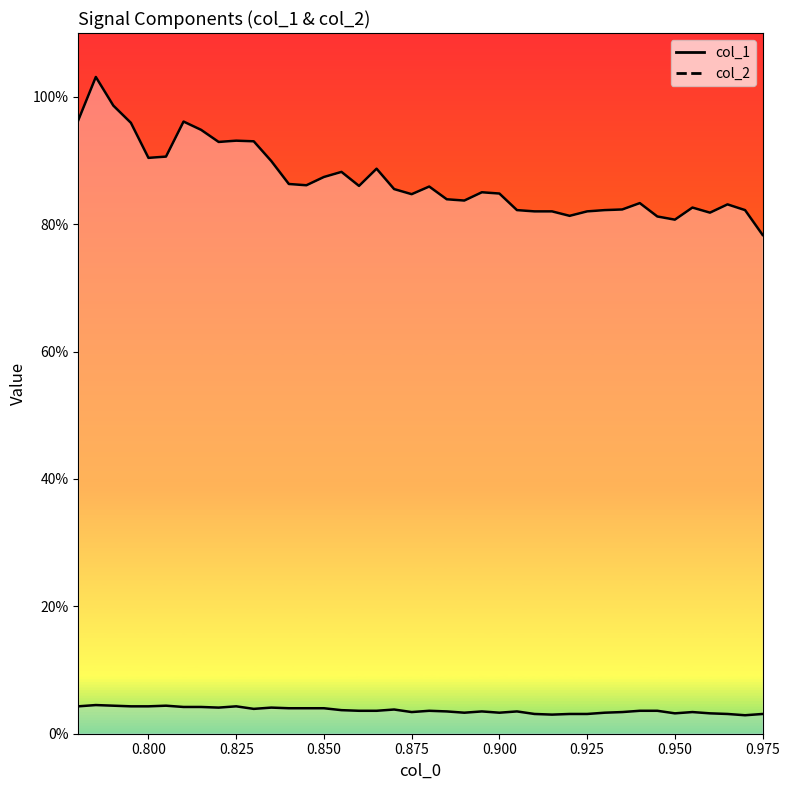

How many distinct data groups are displayed?

2